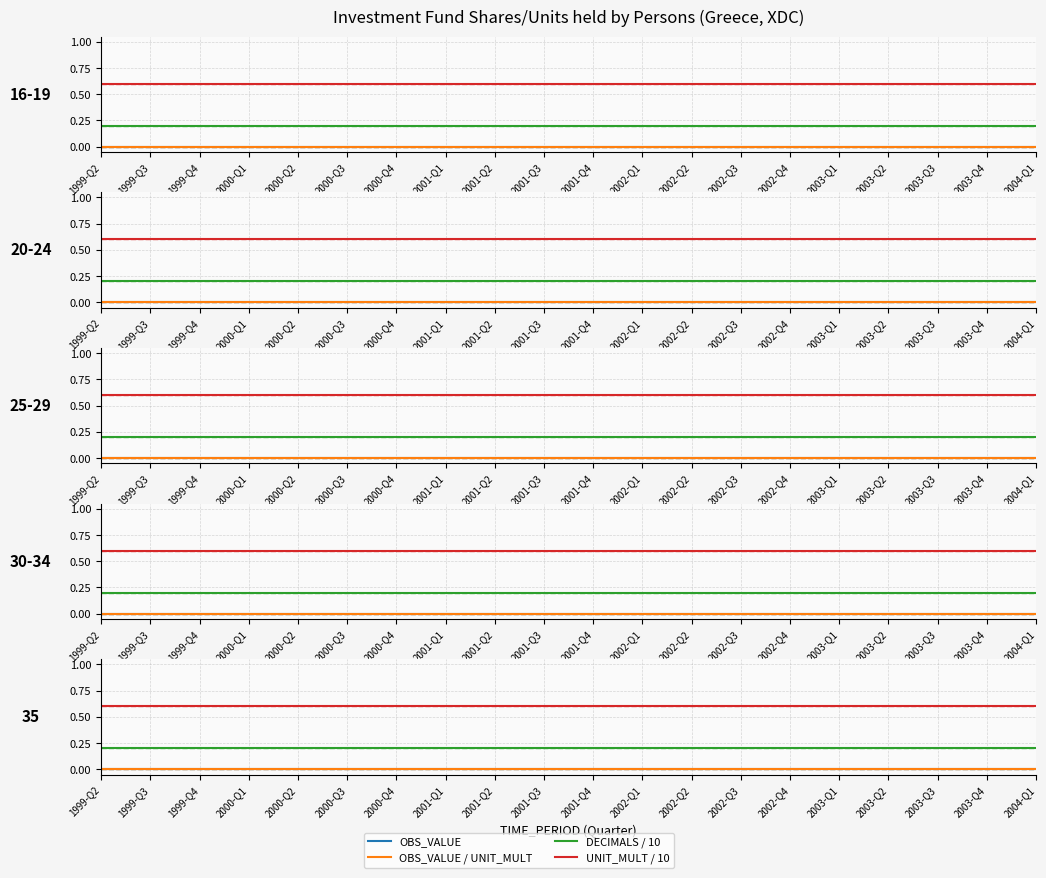

The UNIT_MULT / 10 series shows 0.6 at 2004-Q1. True or false?

True